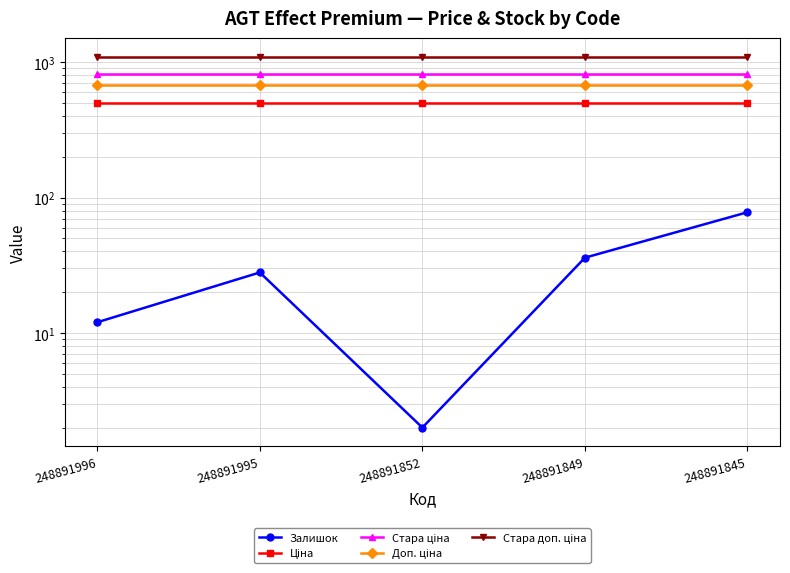

Rank the categories by Ціна value from lowest to highest.

248891996, 248891995, 248891852, 248891849, 248891845